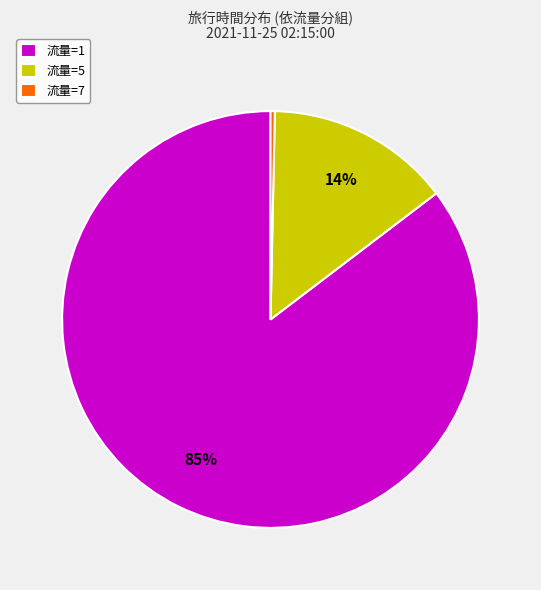

Combined, do 流量=1 and 流量=7 account for over 50%?

Yes